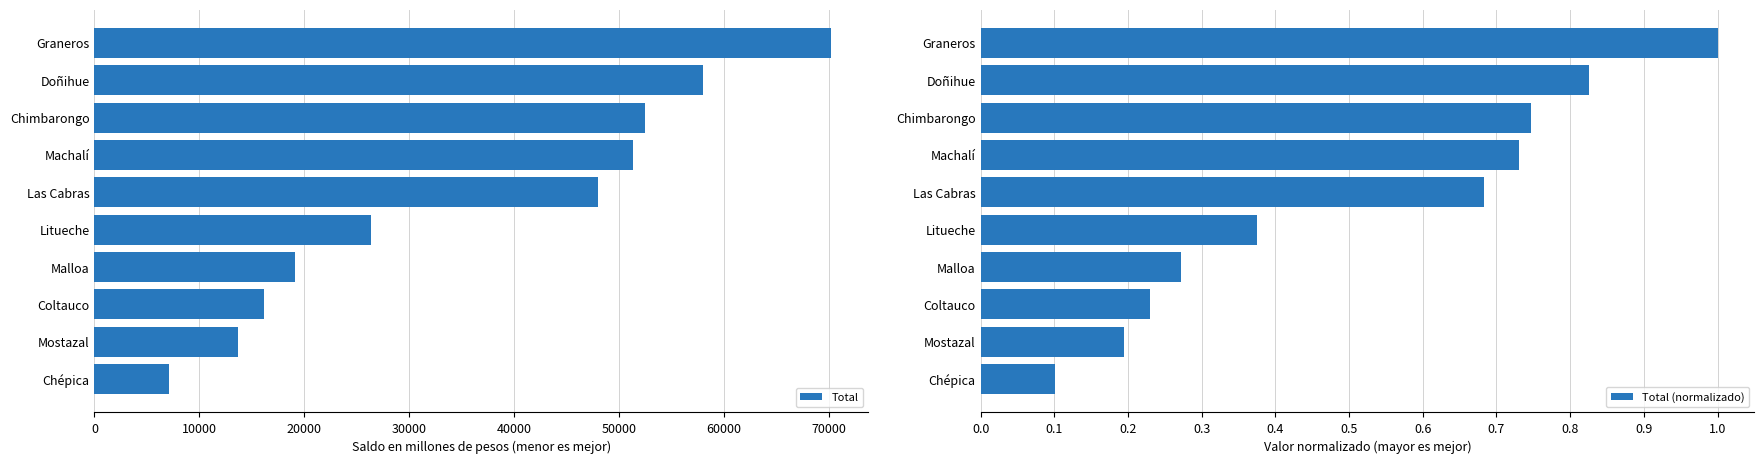

The value of Total (normalizado) at Machalí is 0.2. True or false?

False